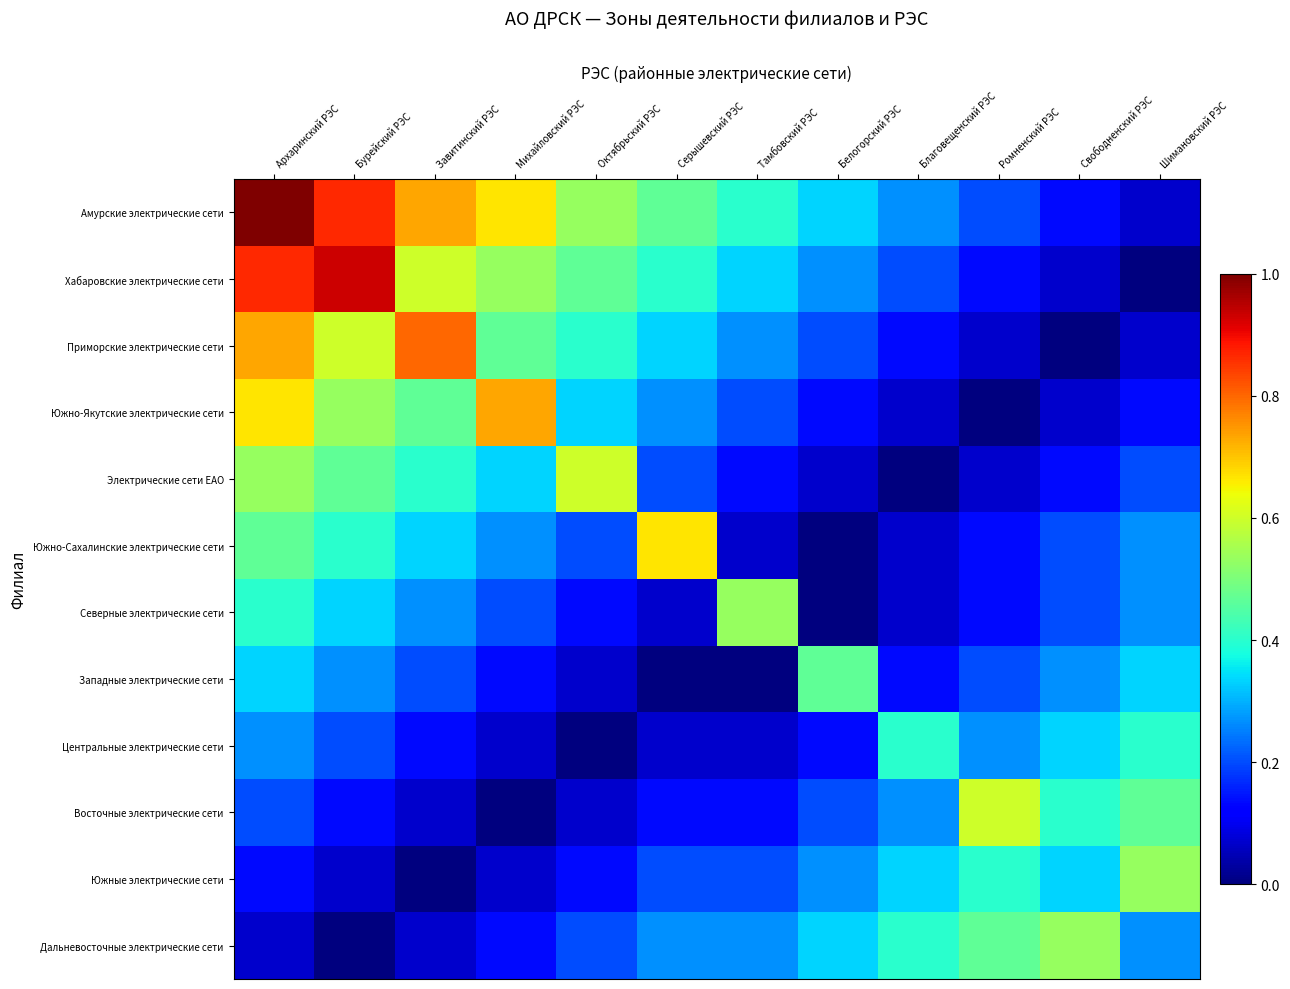

Which series has the largest total across all categories?

Амурские электрические сети